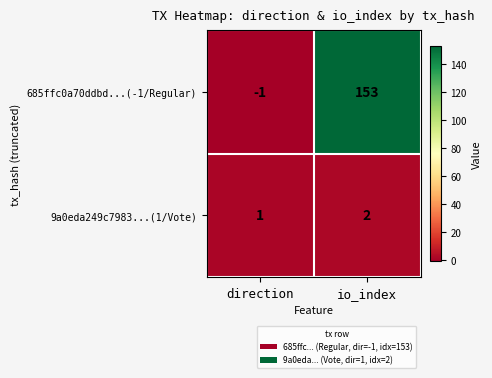

Reading left to right, extract all data points from this chart.

685ffc0a70ddbd...(-1/Regular): direction=-1	io_index=153
9a0eda249c7983...(1/Vote): direction=1	io_index=2